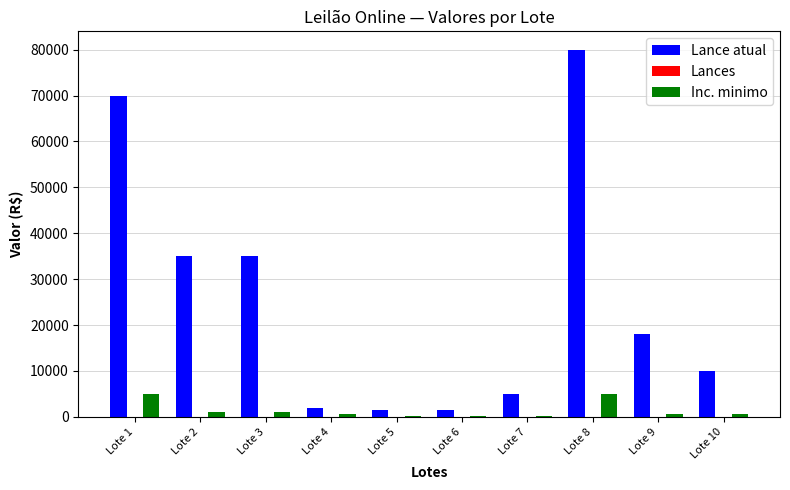

Which series has the largest total across all categories?

Lance atual